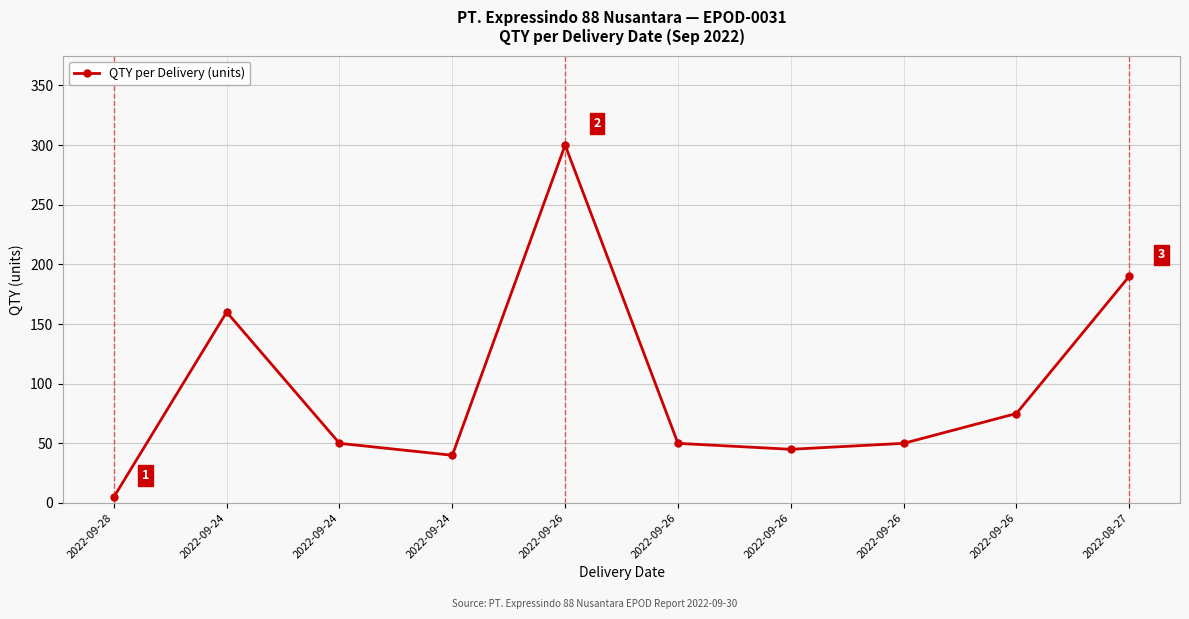

What is the maximum value shown in the chart?

300